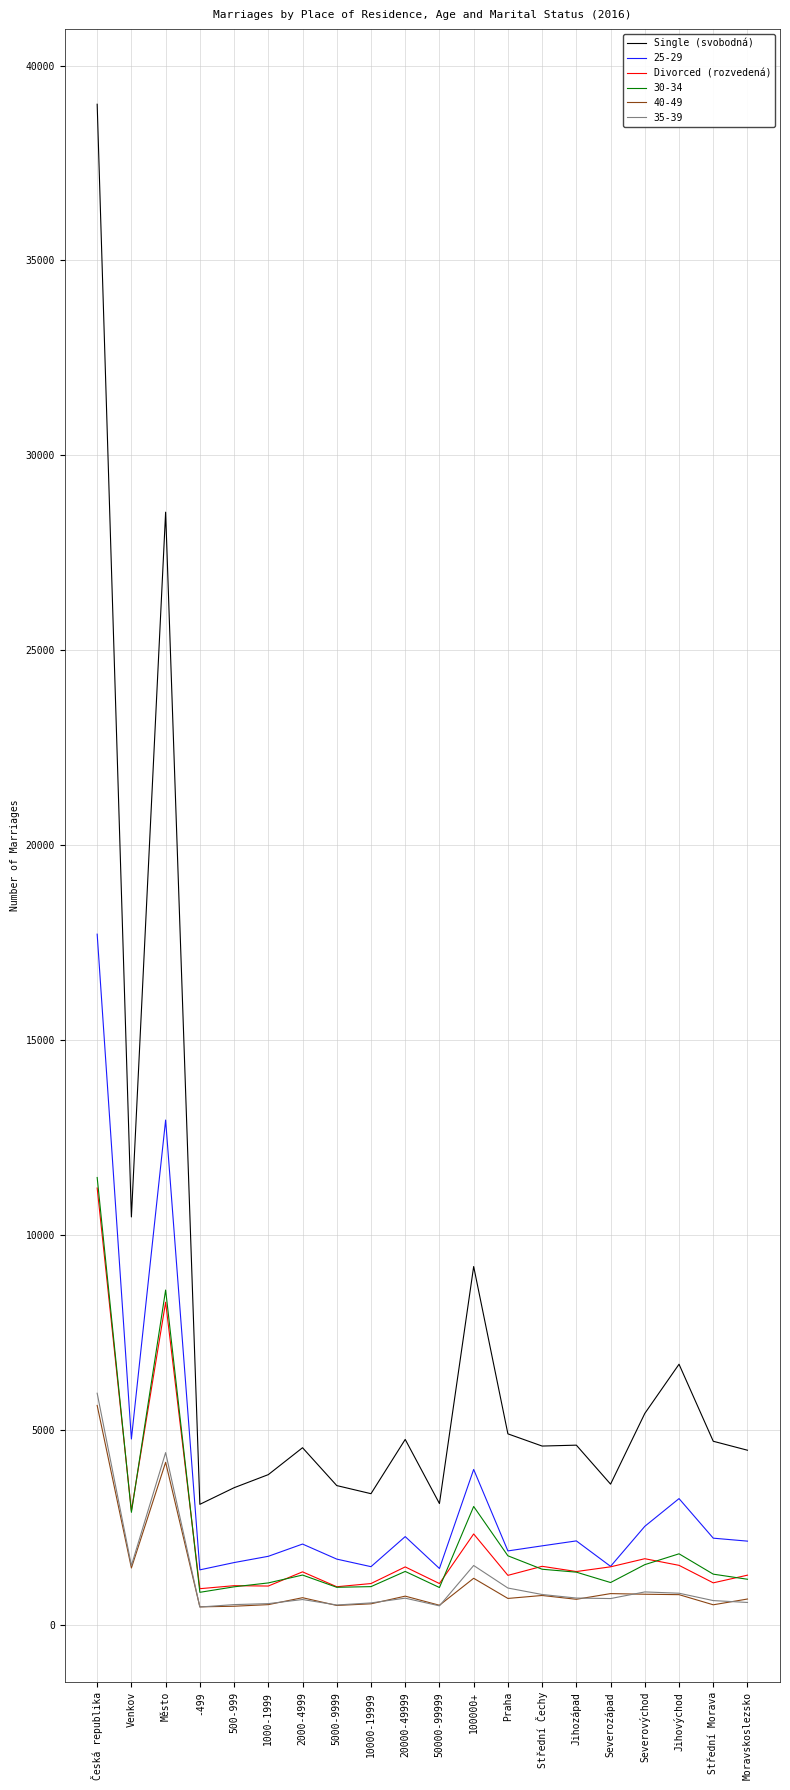

The value of Single (svobodná) at Jihozápad is 4610. True or false?

True